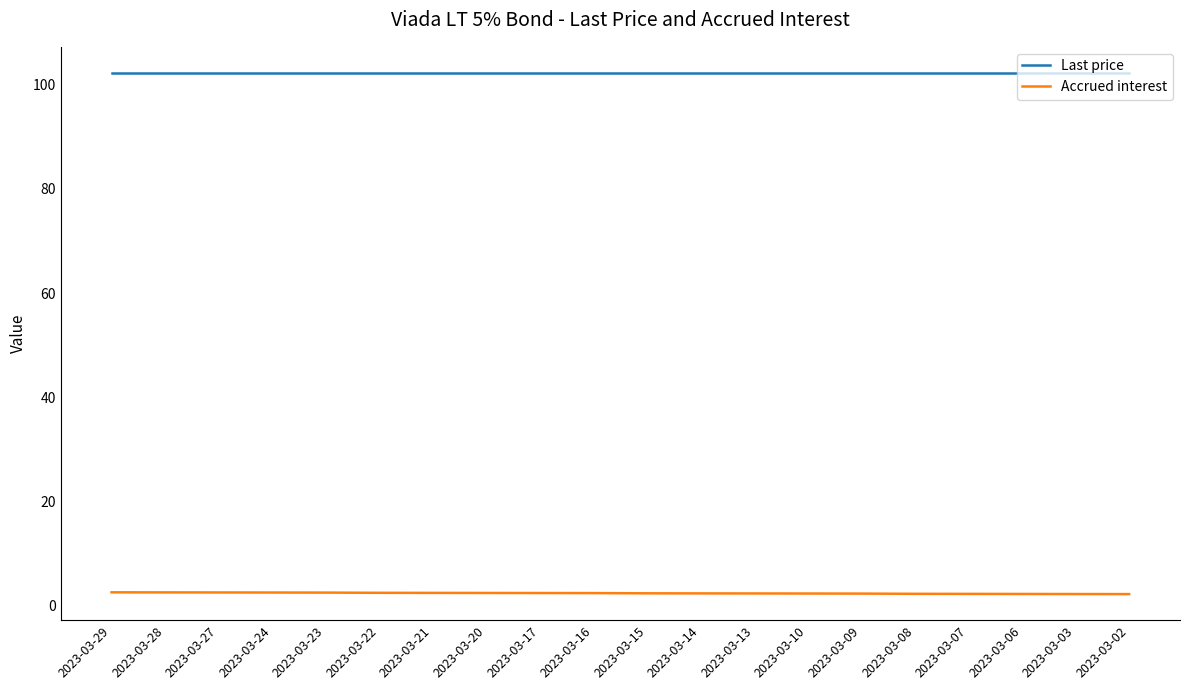

What is the sum of the Last price values at 2023-03-17 and 2023-03-13?

204.6